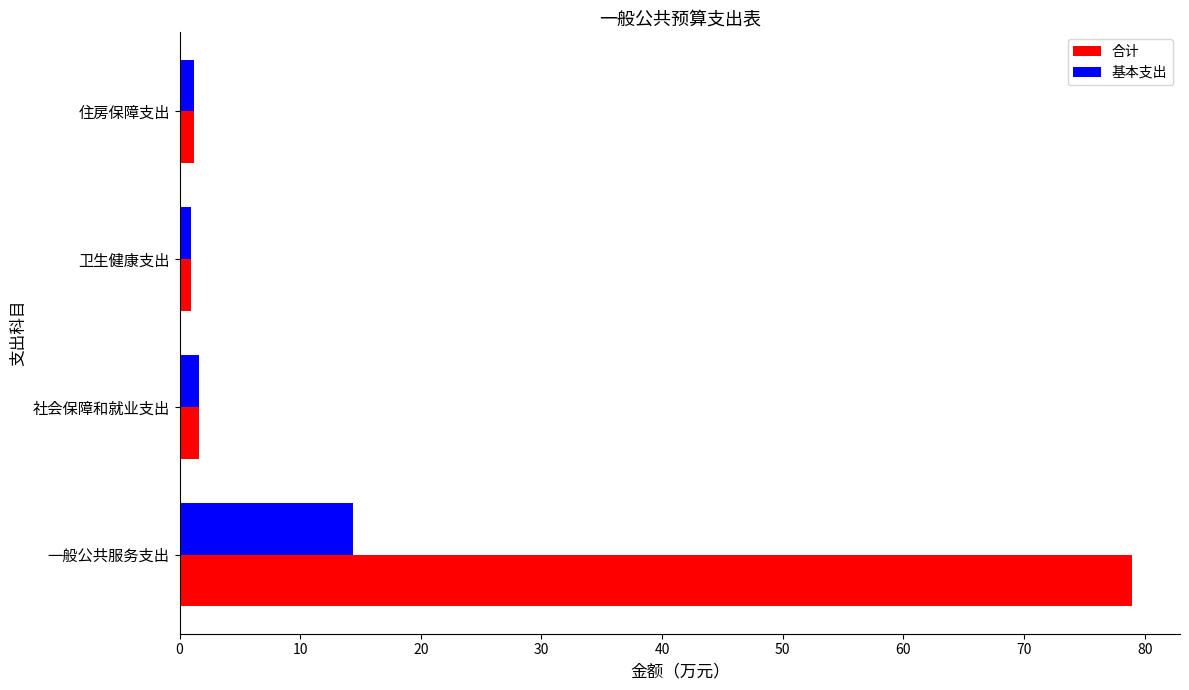

Is it true that 基本支出 equals 6.1 at 一般公共服务支出?

False